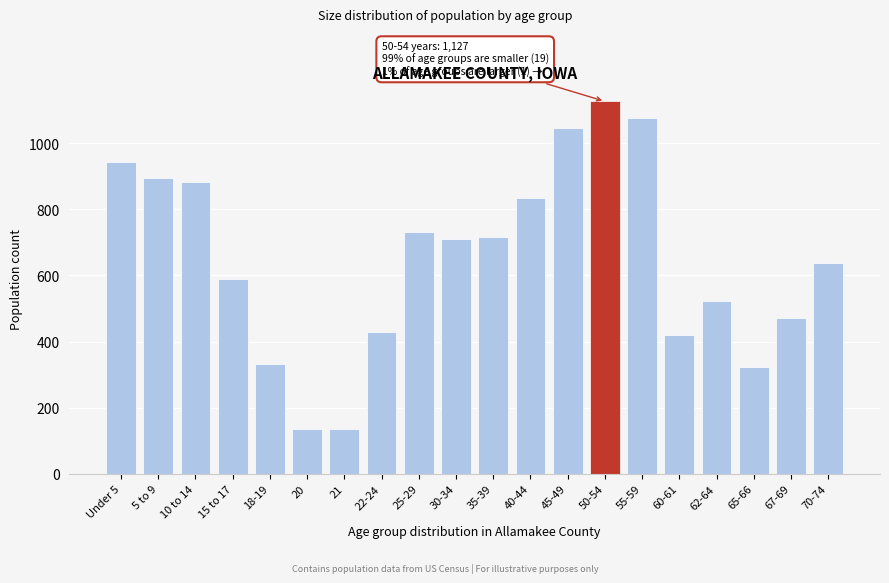

What is the value of the 17th bar from the left?

523